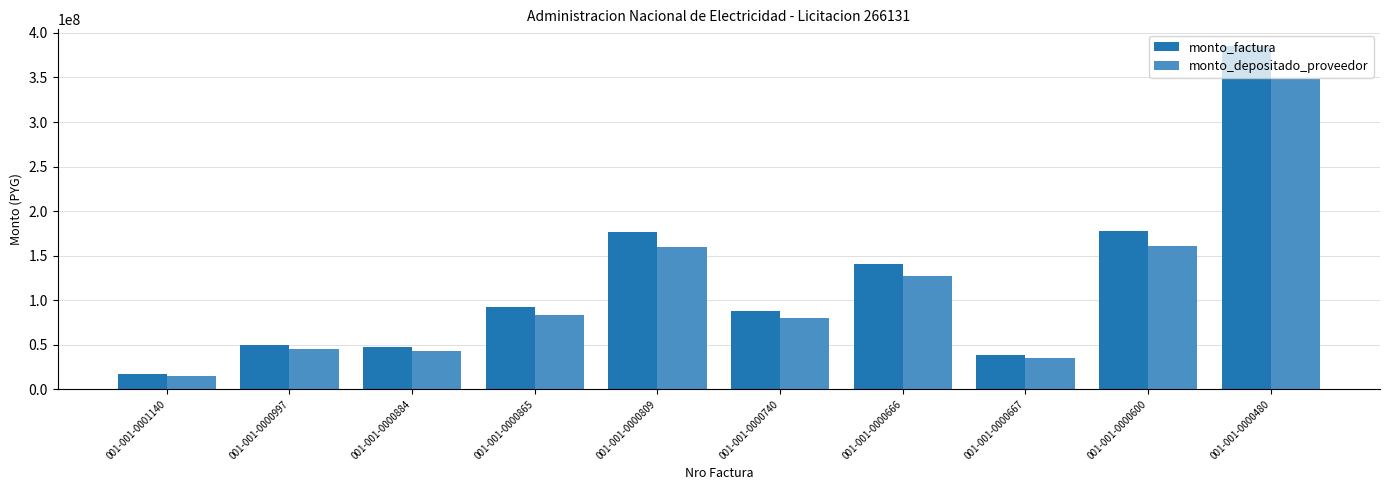

At which category is the sum across all series the highest?

001-001-0000480